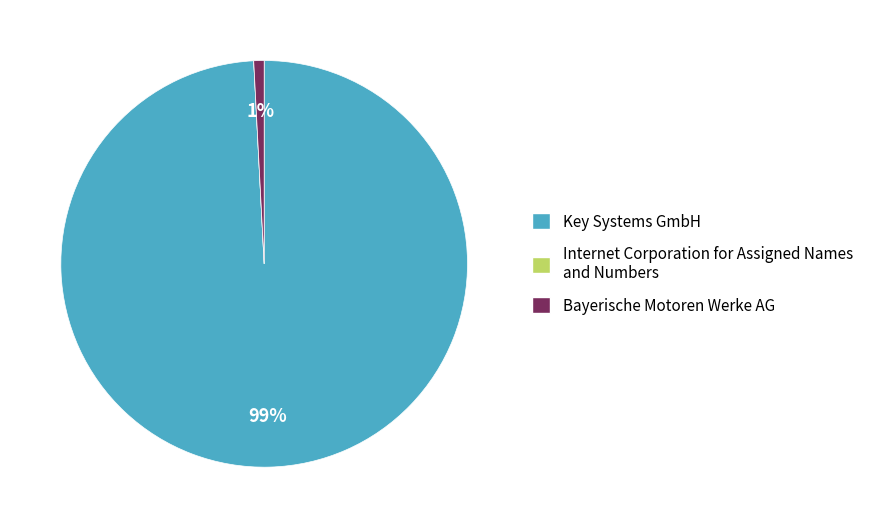

What is the largest slice in the pie chart?

Key Systems GmbH